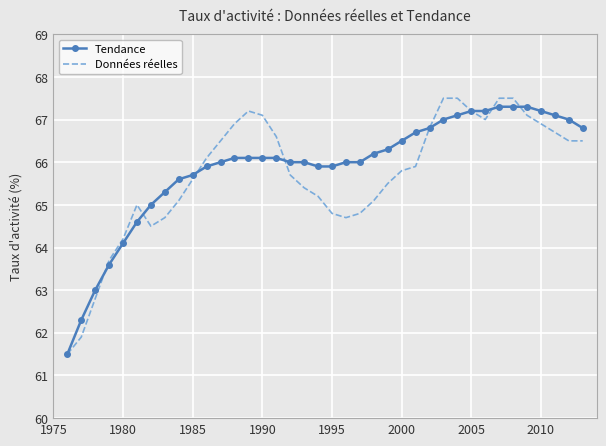

Which series has the largest range (max minus min)?

Données réelles